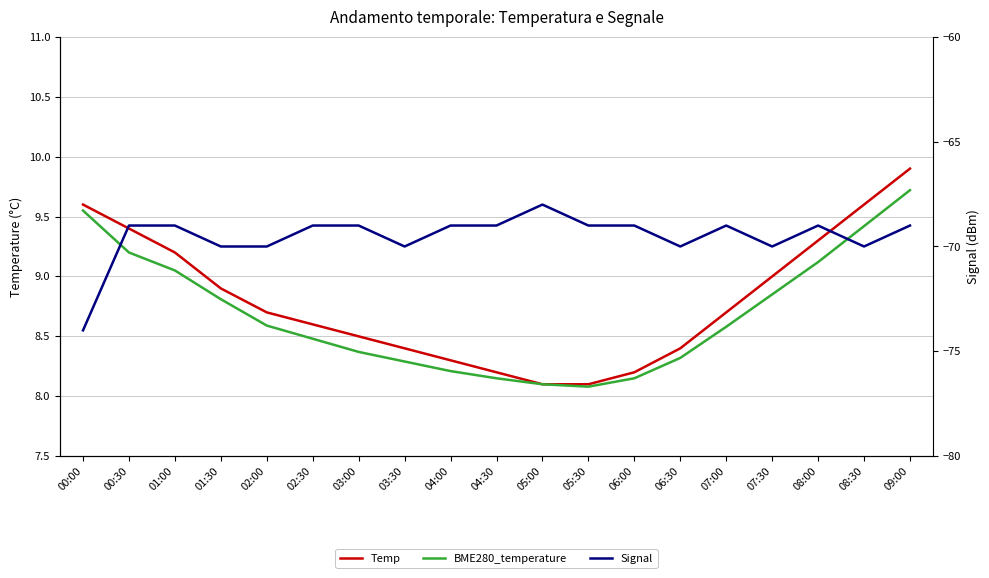

True or false: BME280_temperature has more than 0 interior local peaks.

False